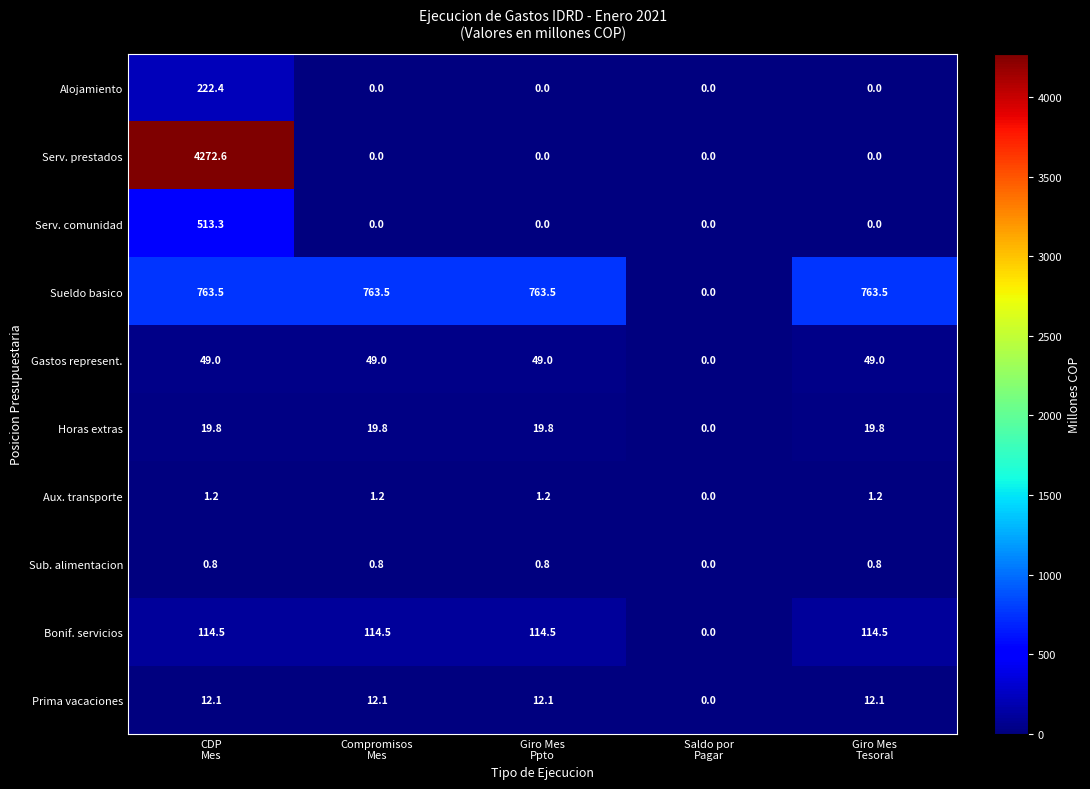

What is the highest value of the Bonif. servicios series?

114.5